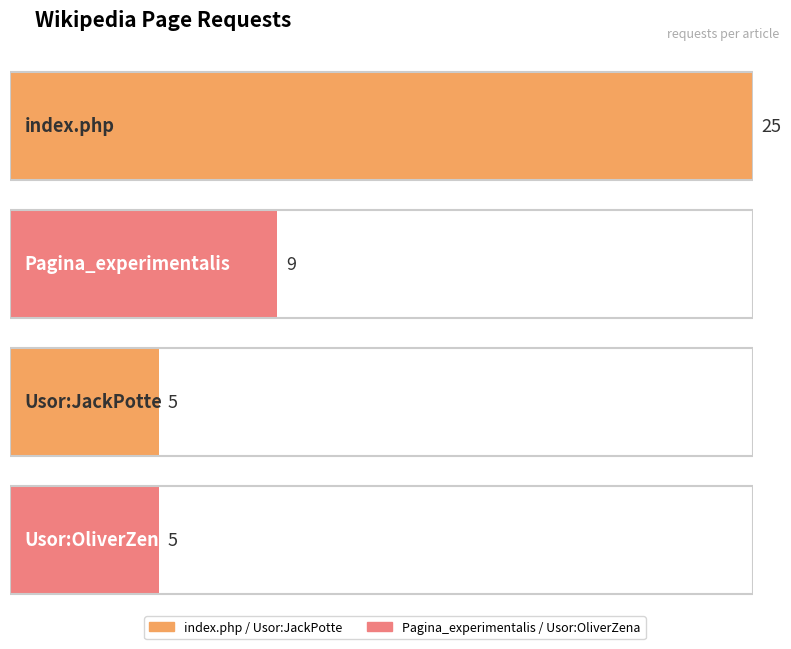

What is the label of the 3rd bar from the right?

Pagina_experimentalis